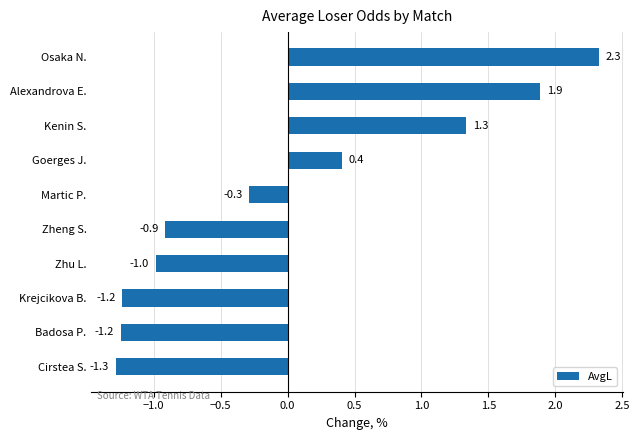

True or false: the data shows 1.1 at Osaka N..

False